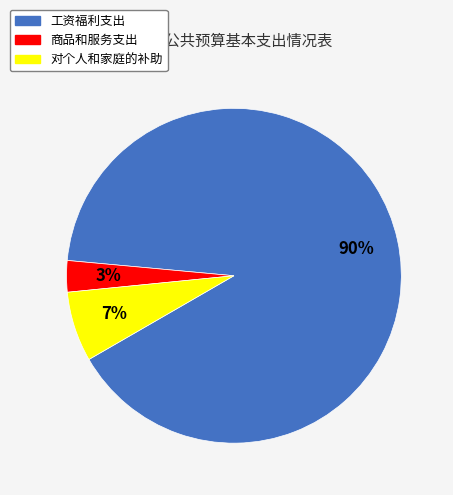

What is the smallest slice in the pie chart?

商品和服务支出